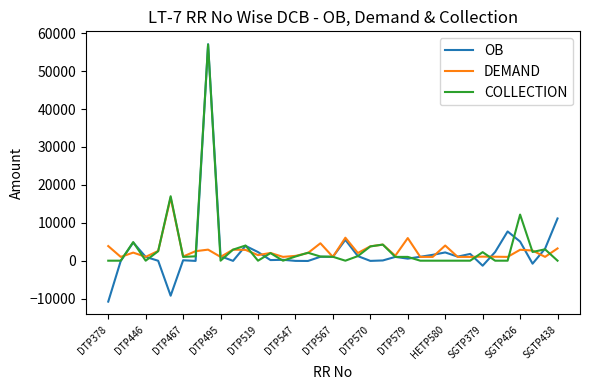

What is the maximum value shown in the chart?

57092